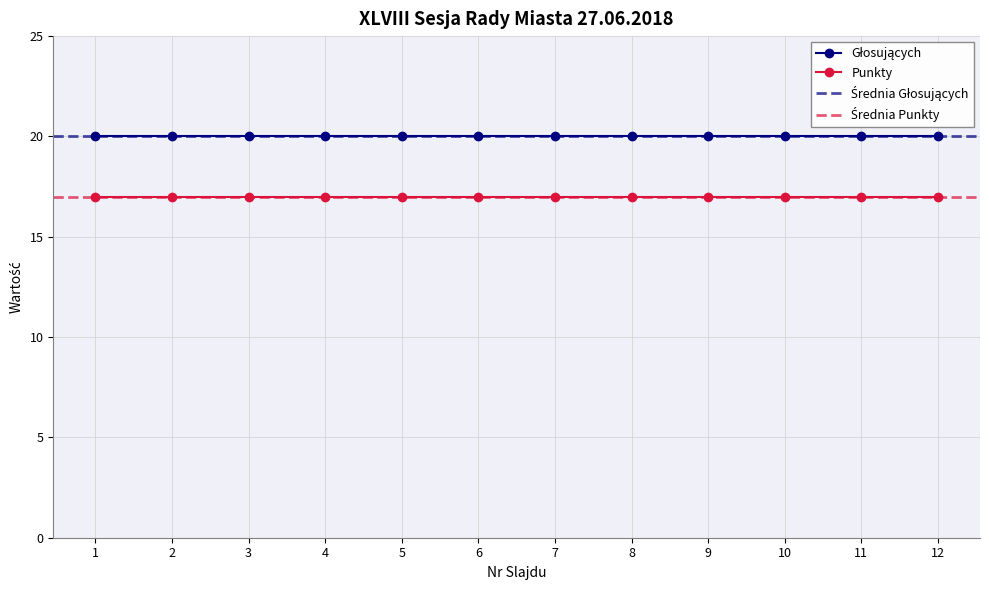

Which series changed the most between 1 and 12?

Głosujących